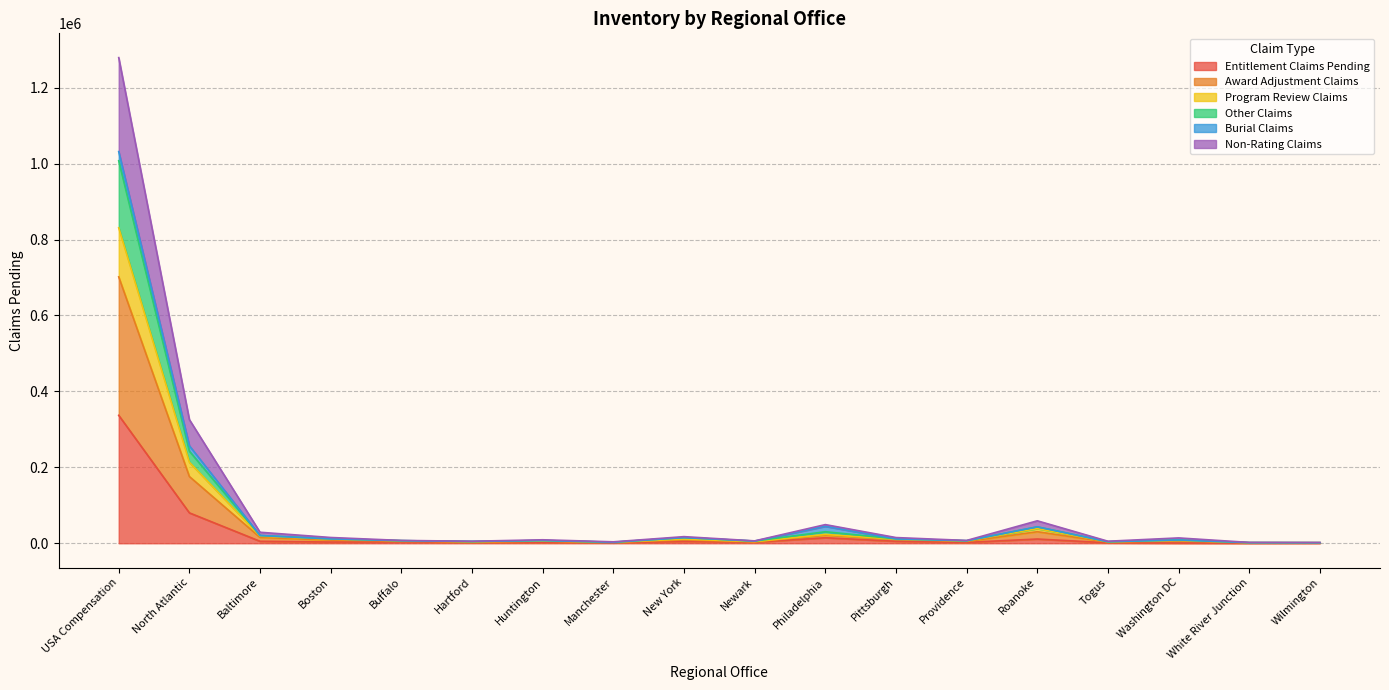

What is the label of the 13th point from the left?

Providence